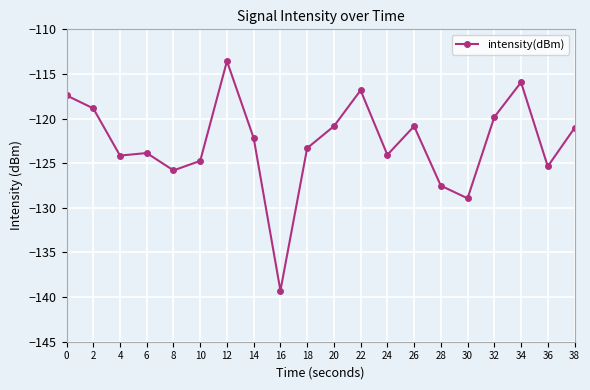

What is the sum of the values at 22 and 8?

-242.6